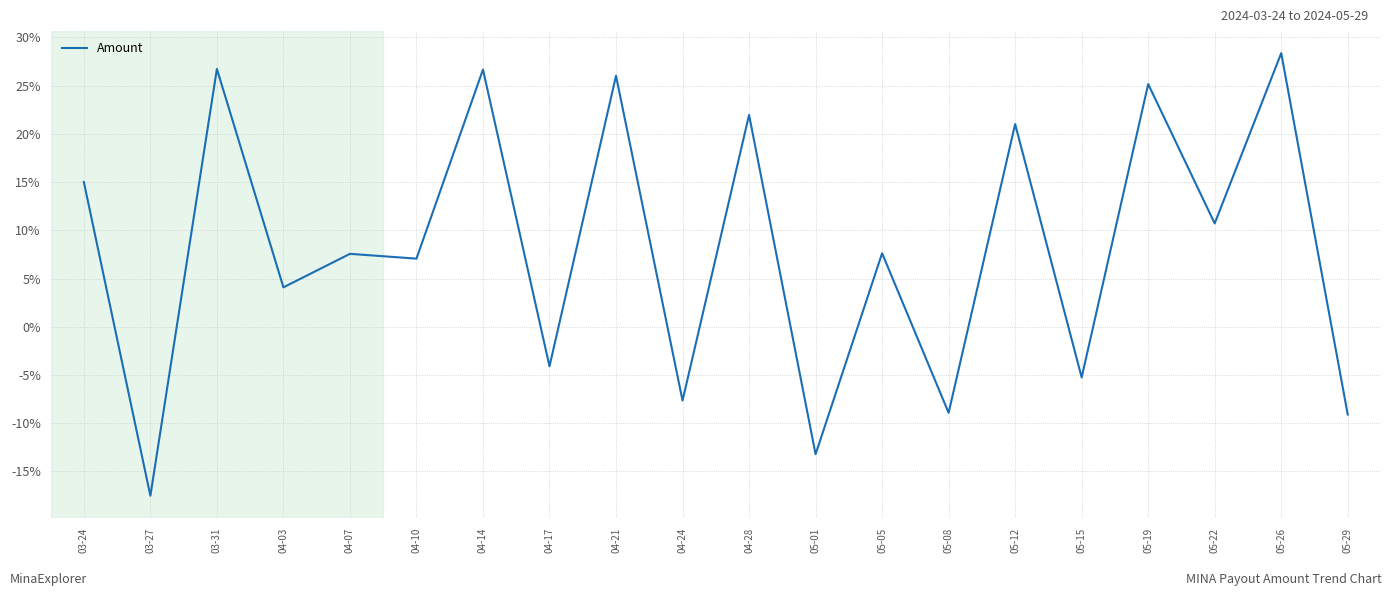

What is the maximum value shown in the chart?

28.4